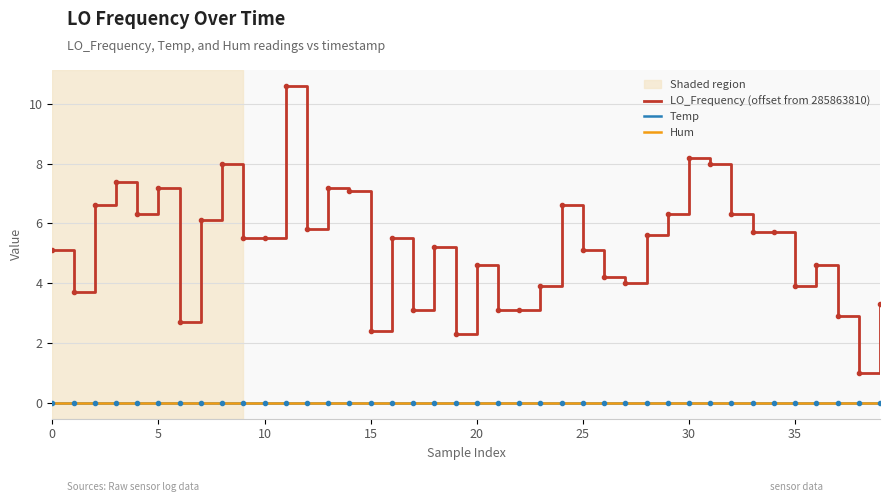

At how many categories does at least one series exceed 3?

35